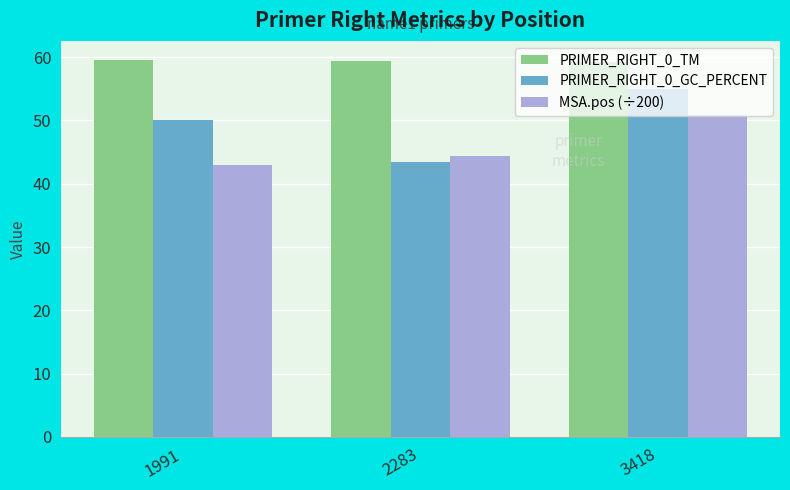

What is the sum of all MSA.pos (÷200) values?

138.2